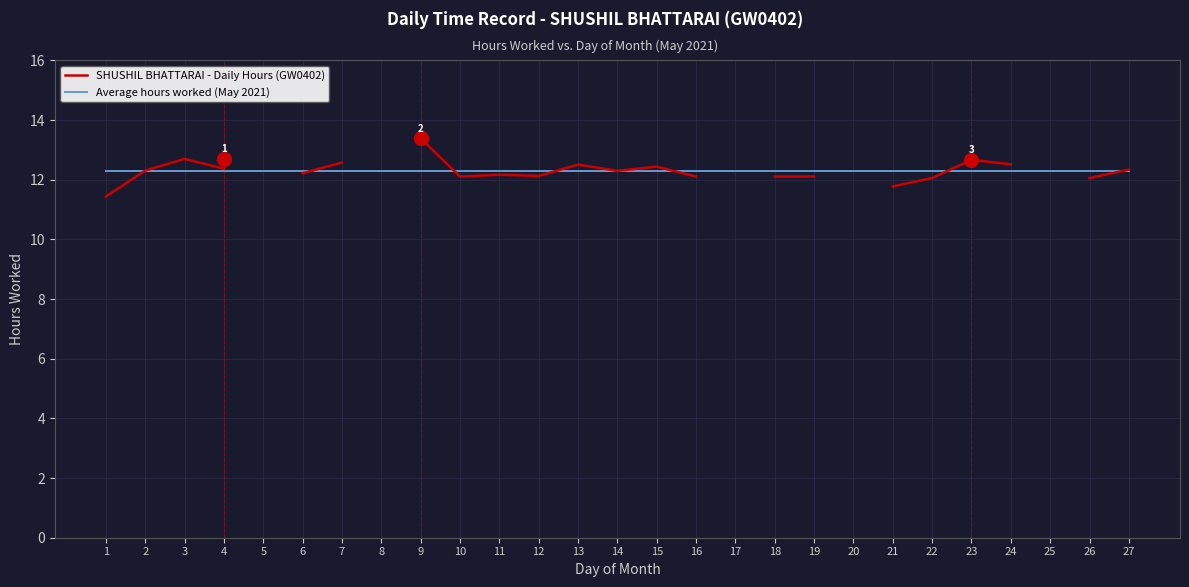

Which has a higher value, 9 or 4?

9